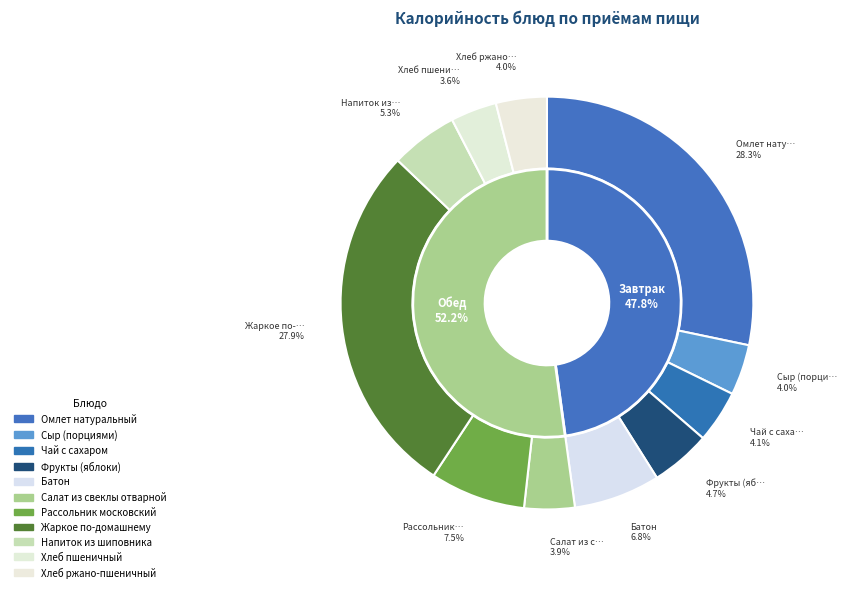

To the nearest percent, what is the difference between the largest and smallest slice percentages?

25%